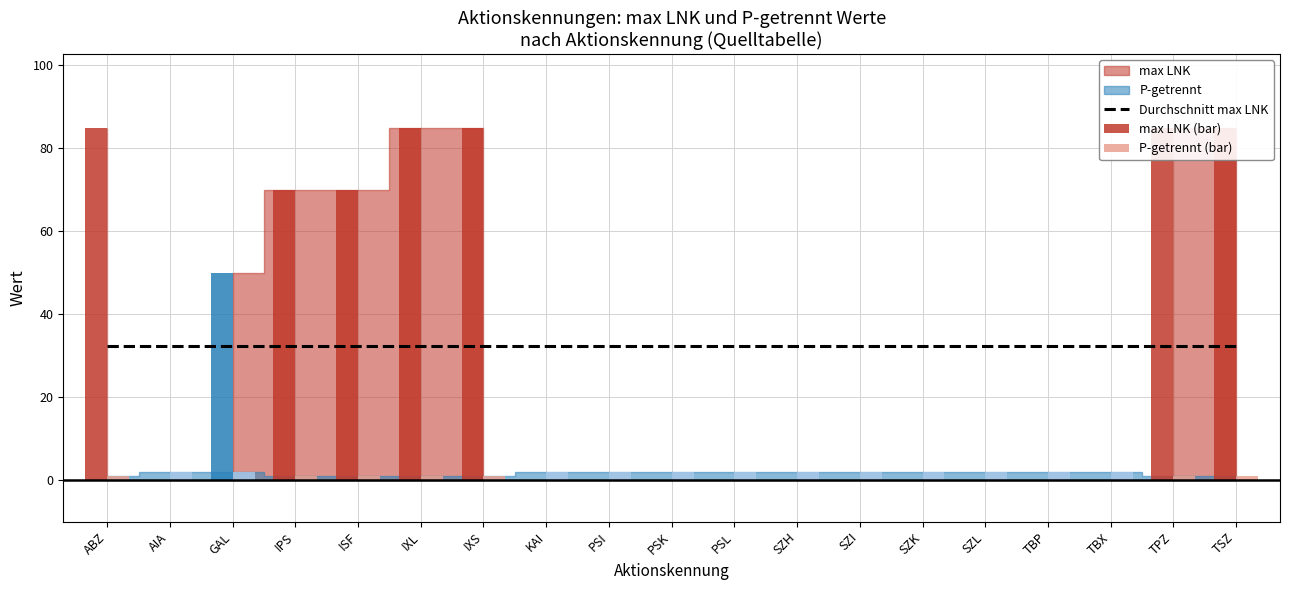

What is the spread (max minus min) of values at AIA?

32.4